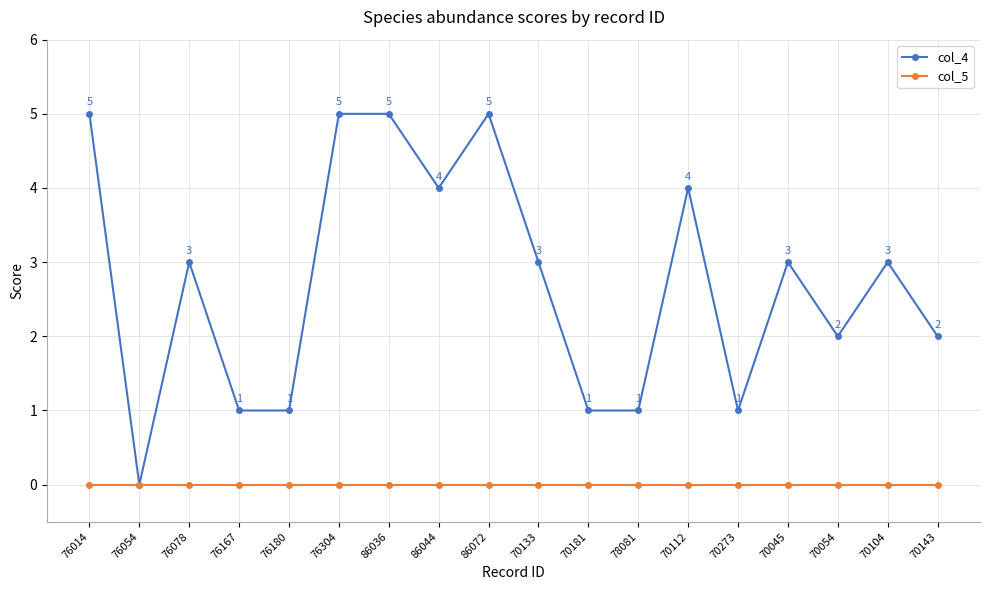

At 86044, list the series in order from largest to smallest.

col_4, col_5